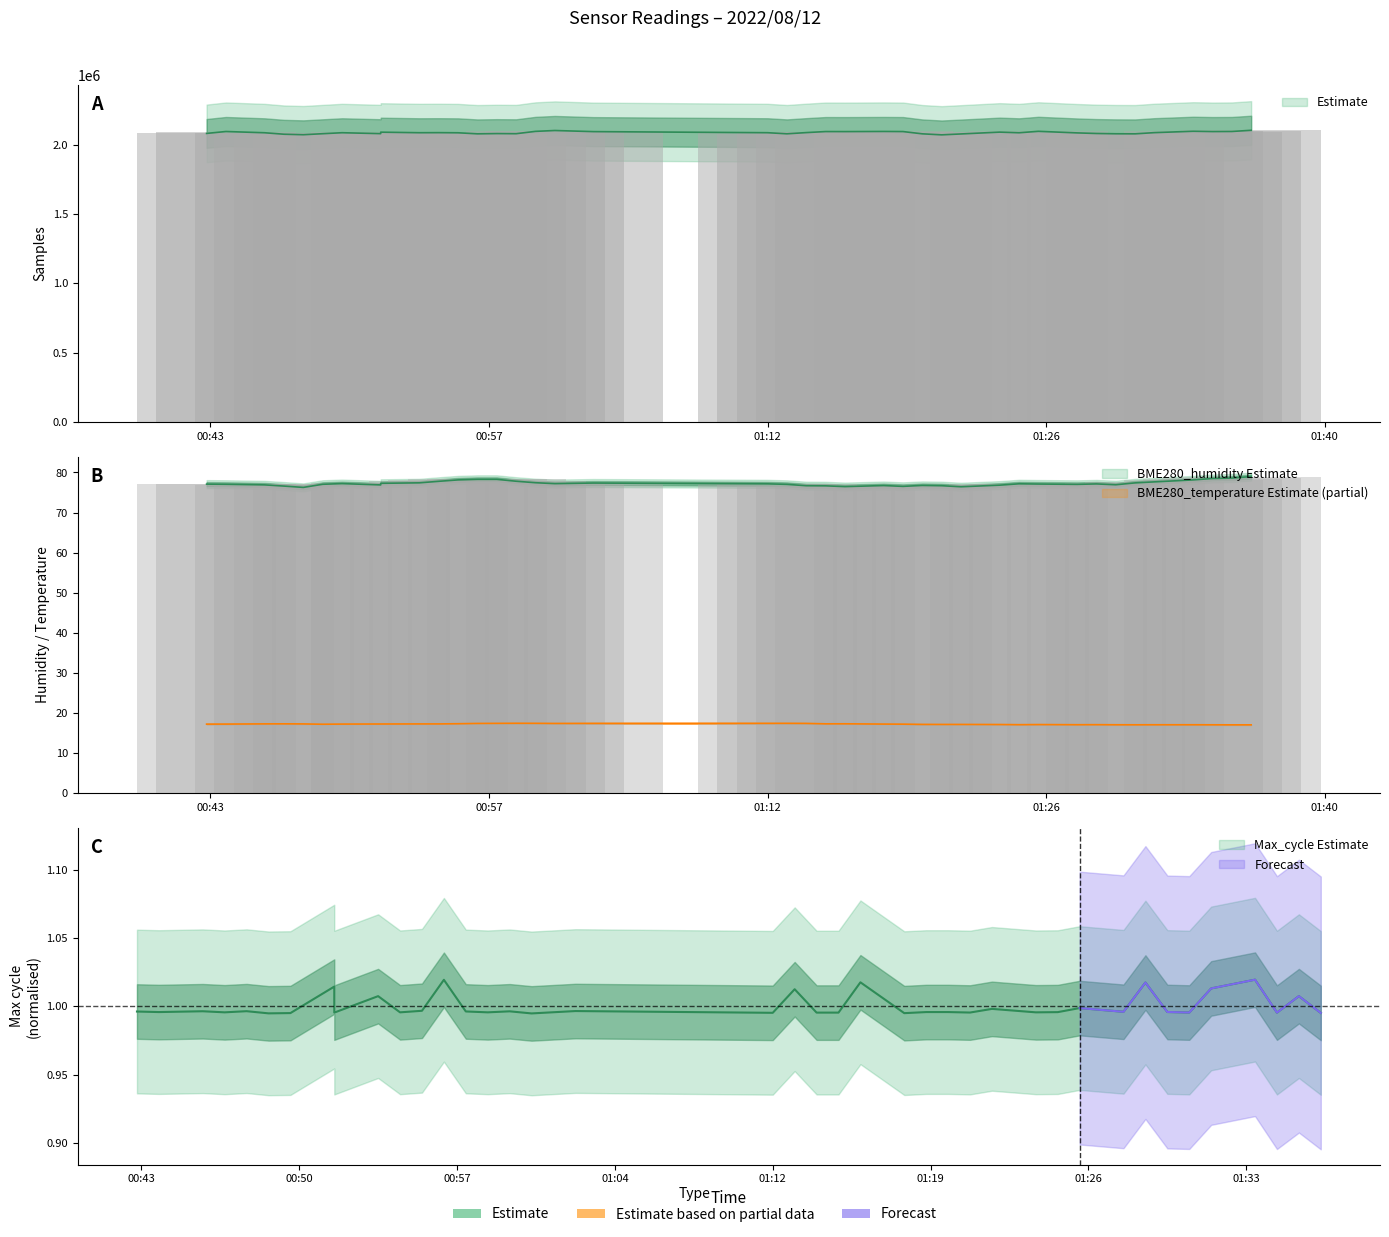

At how many categories does at least one series exceed 1522164?

40